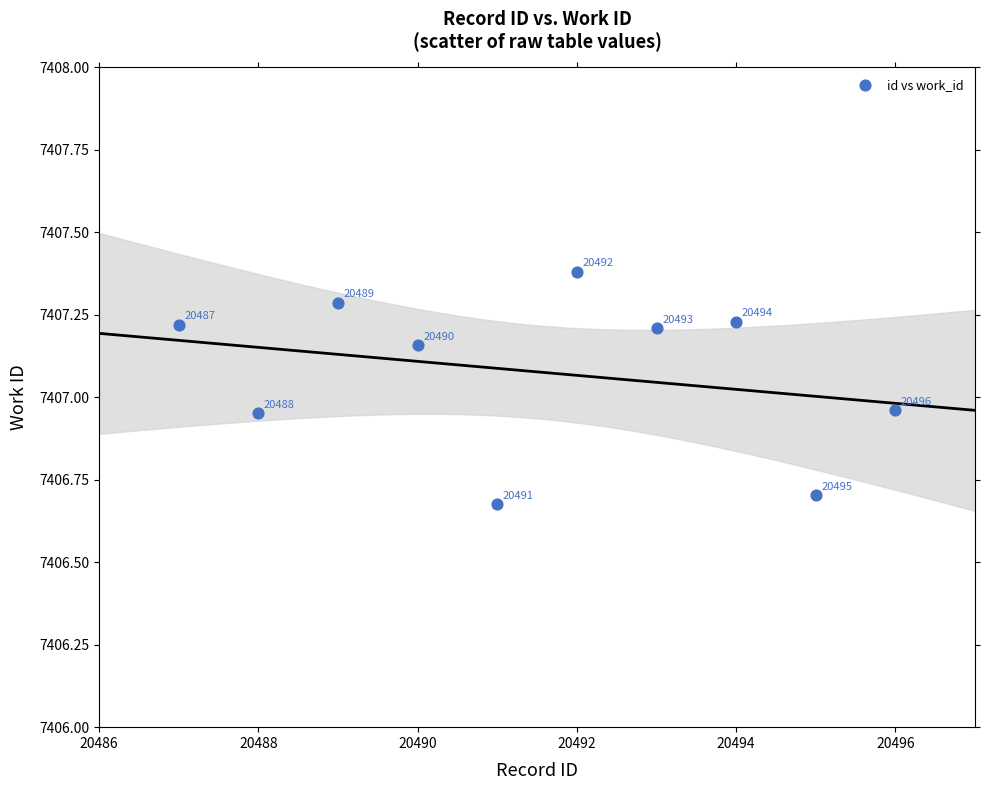

What is the range of Y values (max minus min)?

0.7